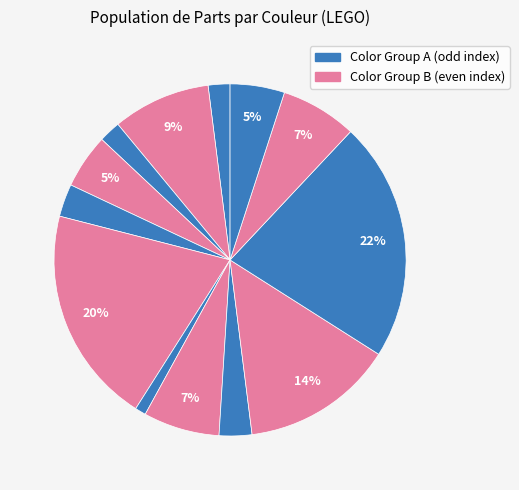

How many segments does this pie chart have?

13